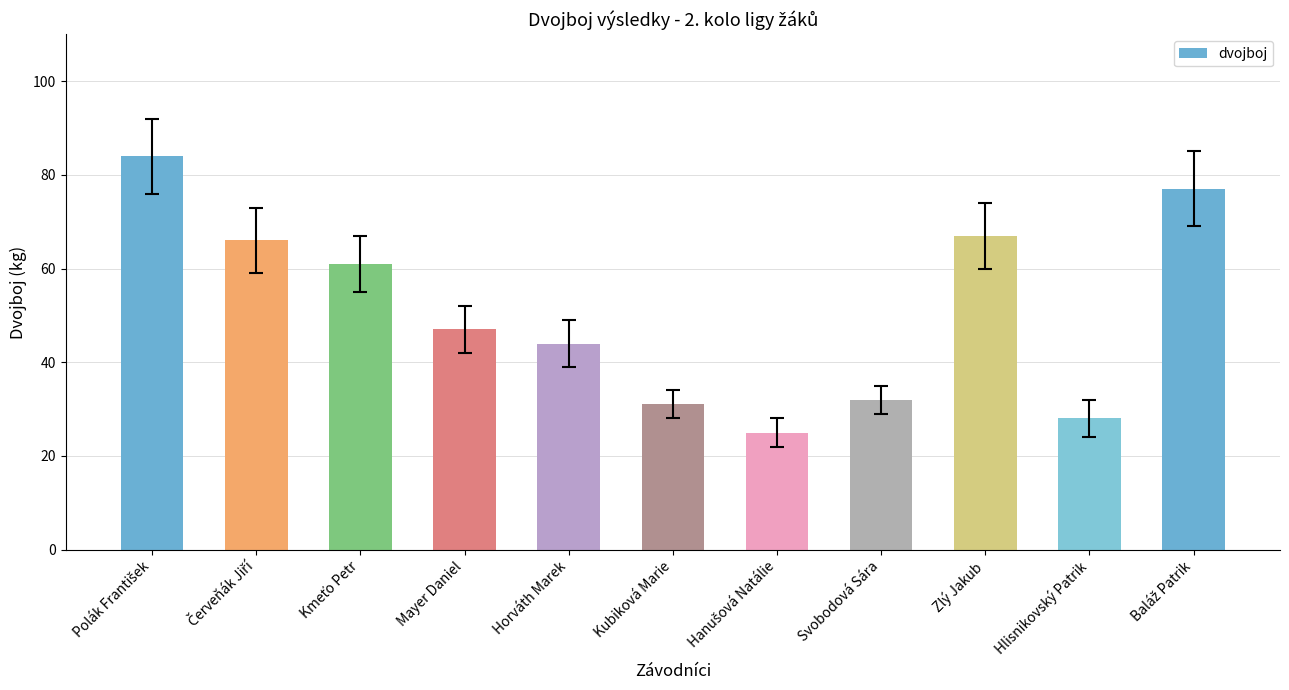

What is the sum of all values?

562